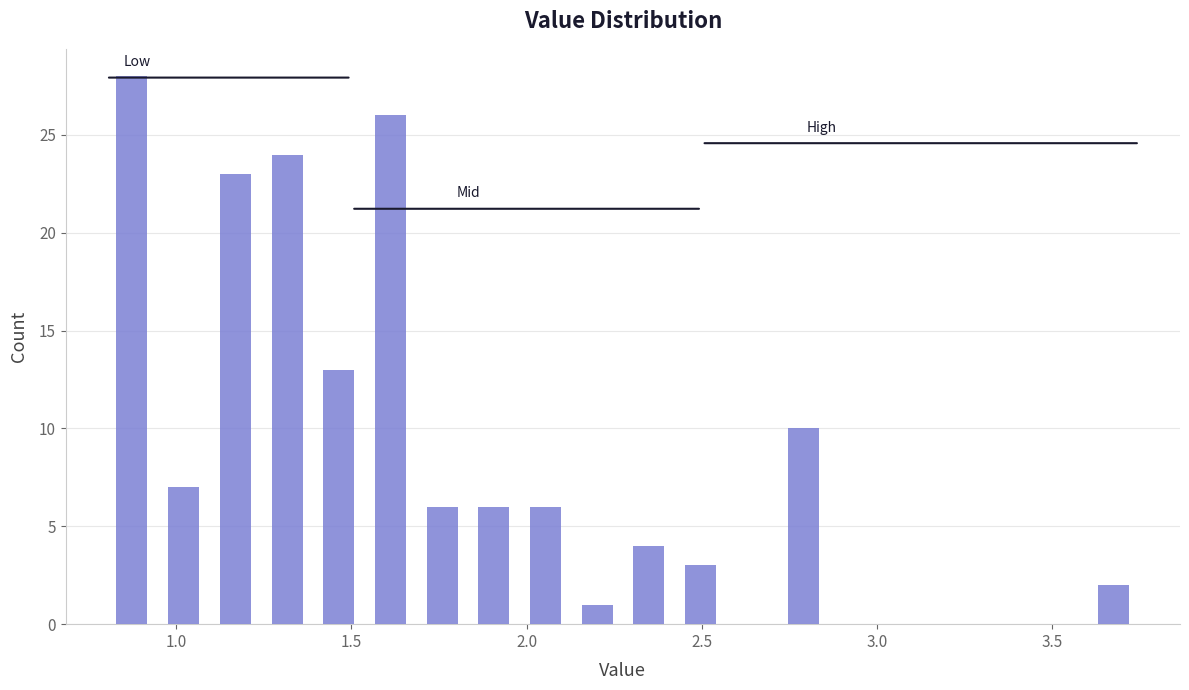

Around what value on the x-axis is the tallest bar? Give the approximate position of its centre, as read against the axis.

0.85